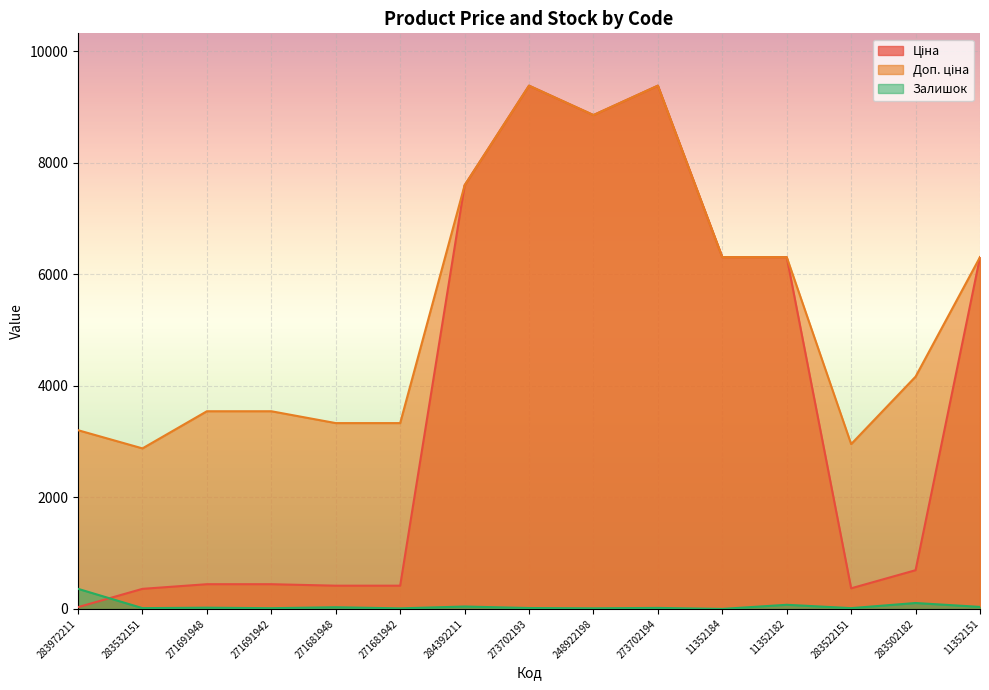

What is the label of the 2nd point from the left?

283532151